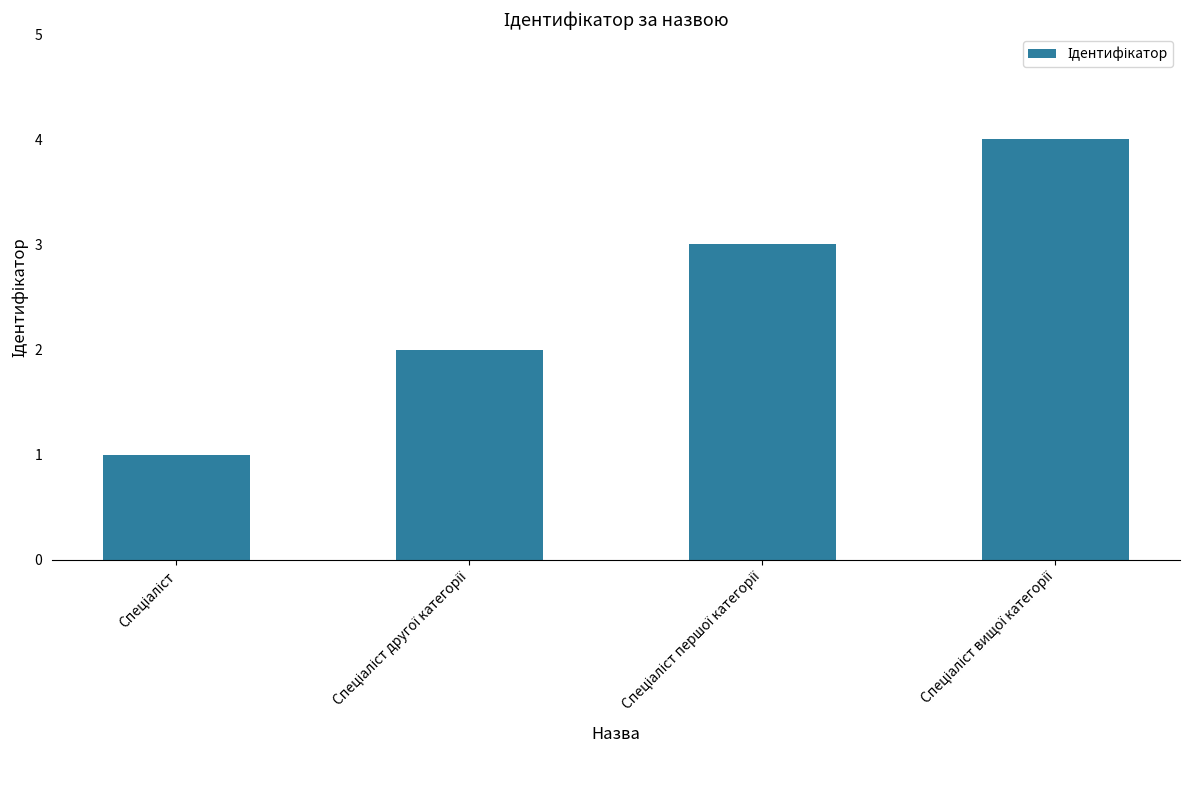

What is the difference between the maximum and minimum values?

3